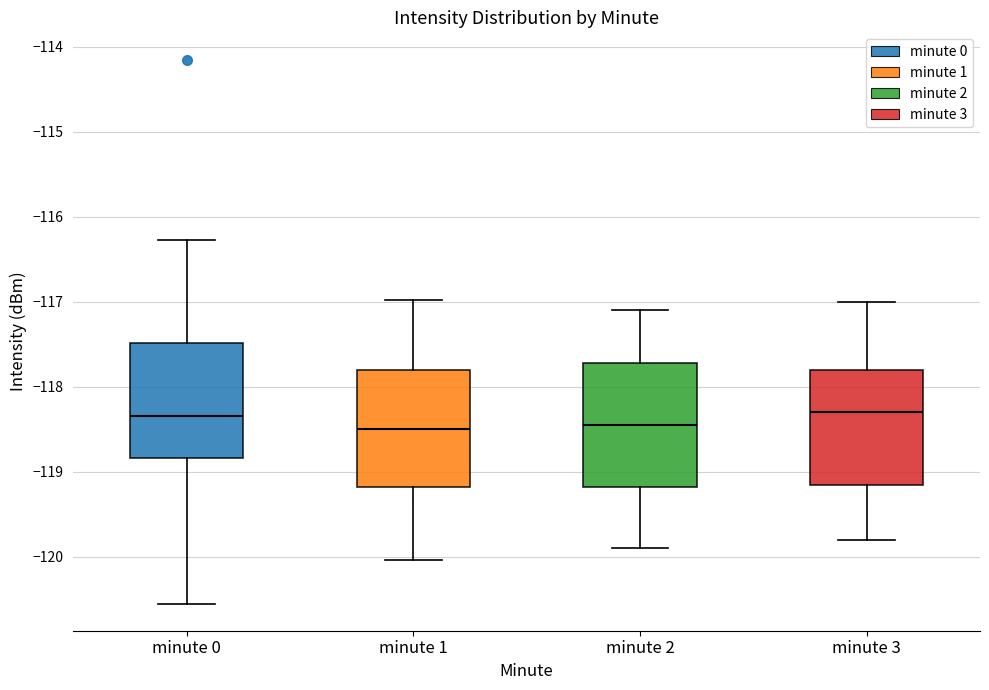

Reading left to right, read every box against the y-axis: the position of its median line, the range the box covers, and the ends of its whiskers. The values are not printed on the chart, so give them approximately, as read against the axis.

minute 0: median -118.3, box -118.8 to -117.5, whiskers -120.5 to -116.3
minute 1: median -118.5, box -119.2 to -117.8, whiskers -120.0 to -117.0
minute 2: median -118.4, box -119.2 to -117.7, whiskers -119.9 to -117.1
minute 3: median -118.3, box -119.1 to -117.8, whiskers -119.8 to -117.0